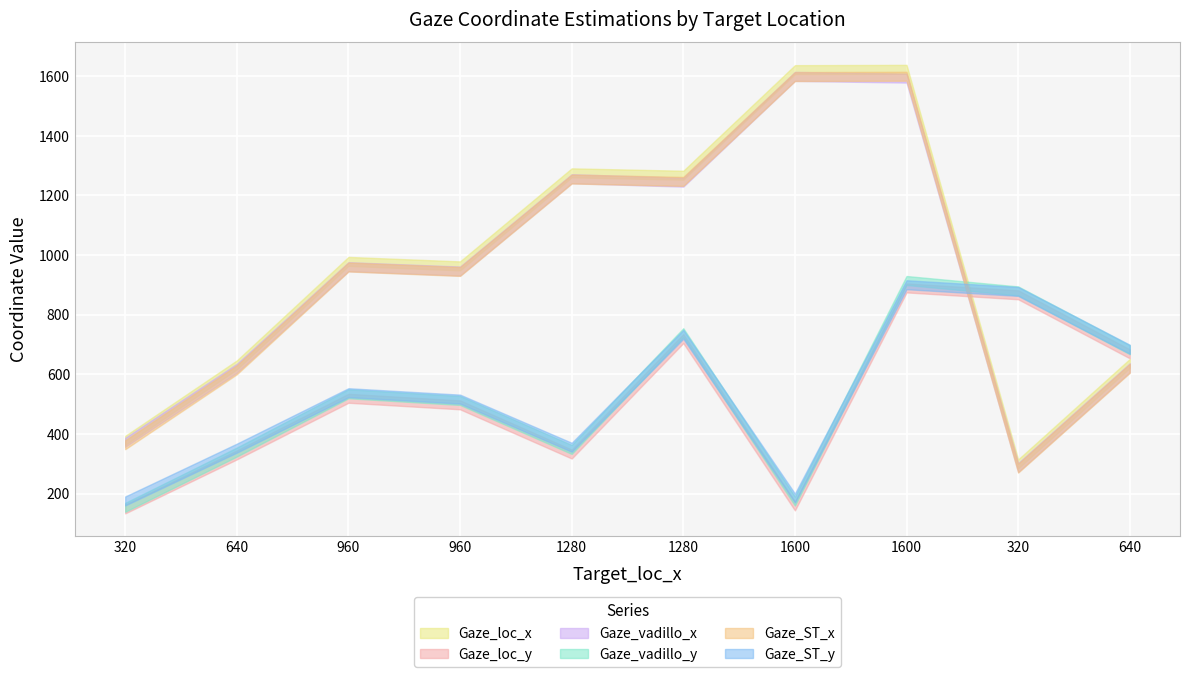

The Gaze_ST_y series shows 200.4 at 1600. True or false?

True